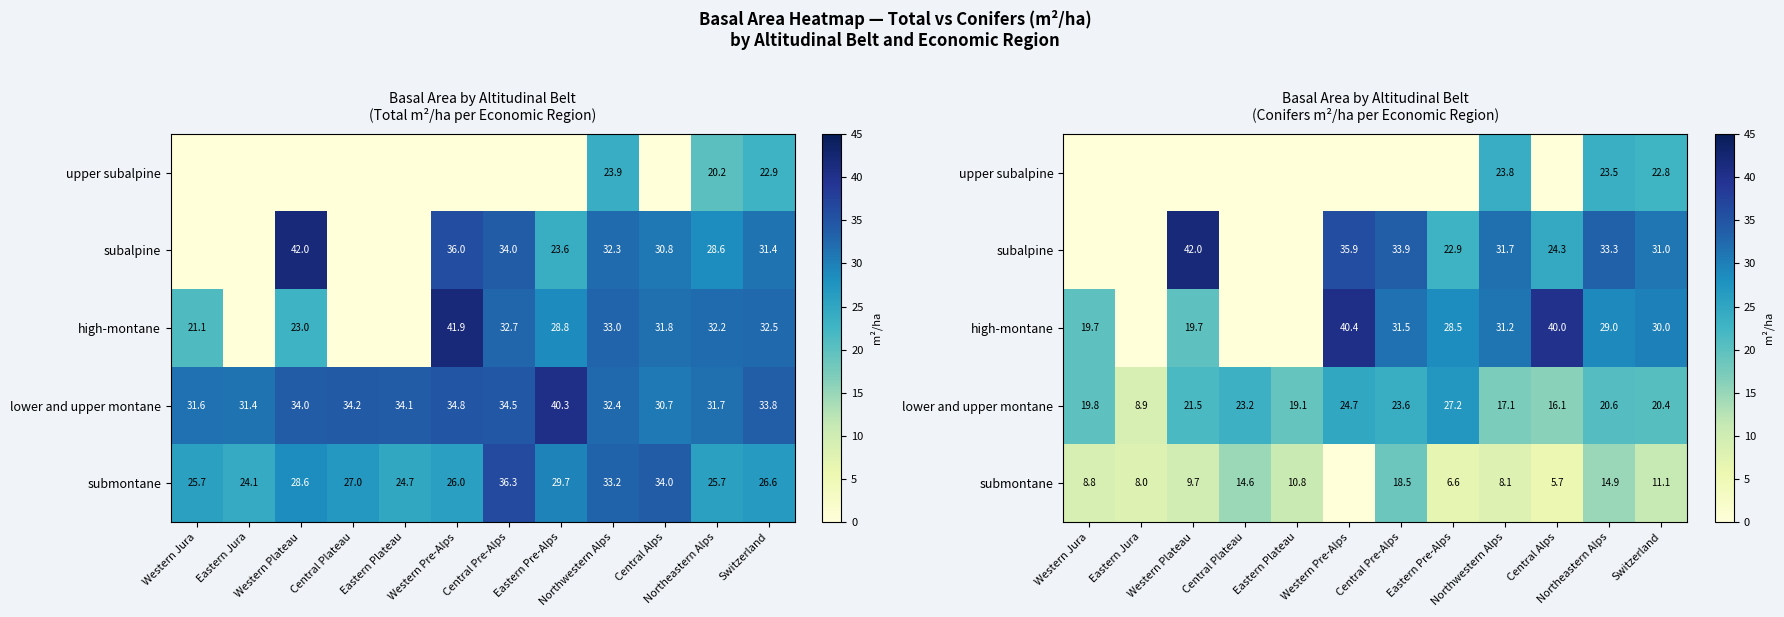

Count the number of data series in this chart.

5